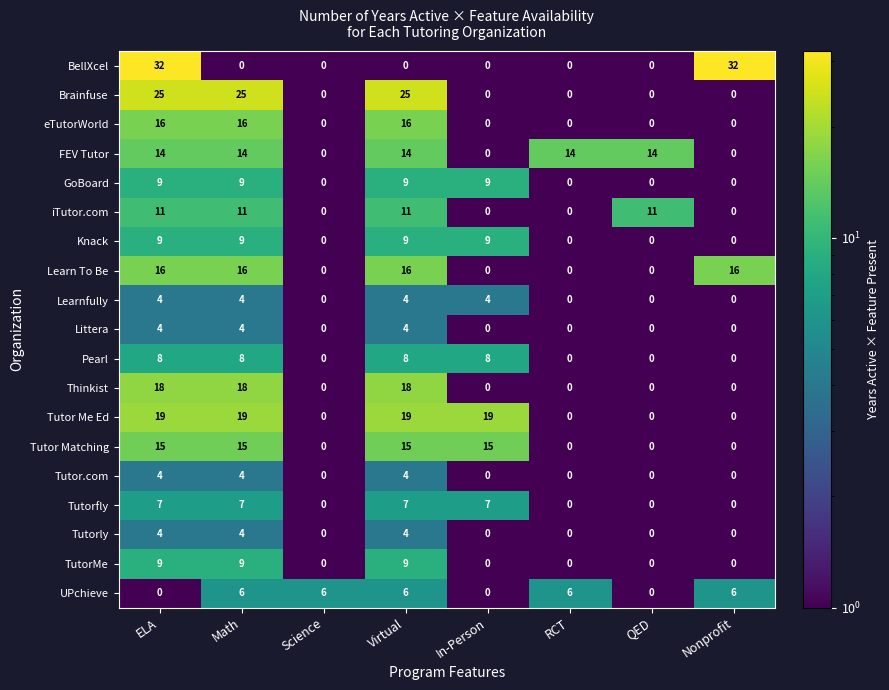

What is the maximum value for FEV Tutor?

14